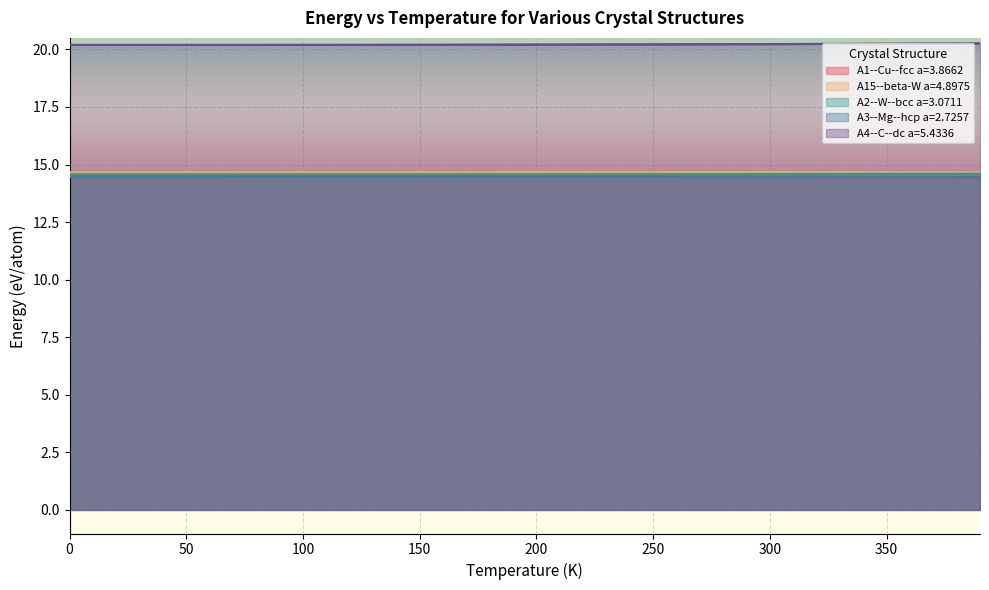

True or false: A4--C--dc a=5.4336 and A3--Mg--hcp a=2.7257 cross at least once.

False